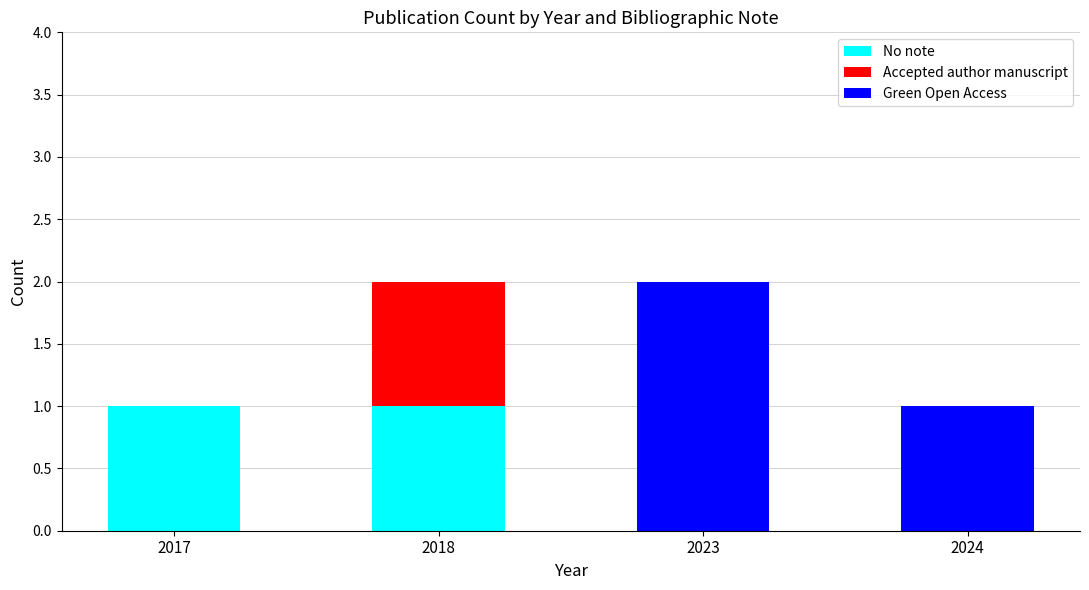

The No note series shows 1 at 2017. True or false?

True